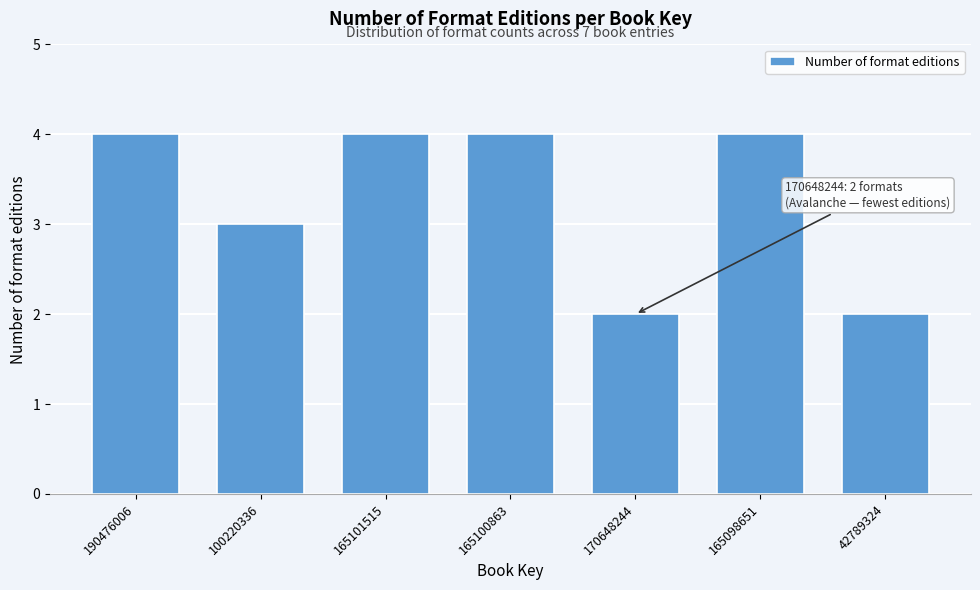

Reading left to right, what are all the values shown in this chart?

4	3	4	4	2	4	2